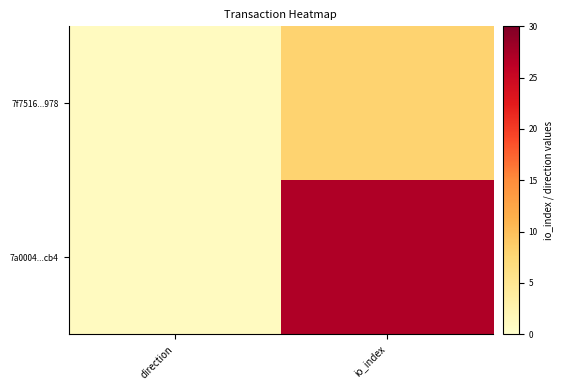

At direction, list the series in order from largest to smallest.

7f7516...978, 7a0004...cb4